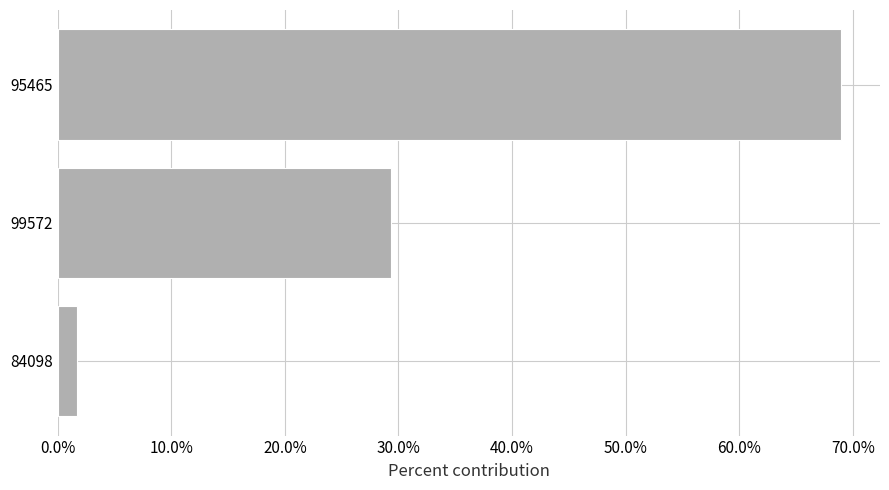

What is the maximum value shown in the chart?

0.7